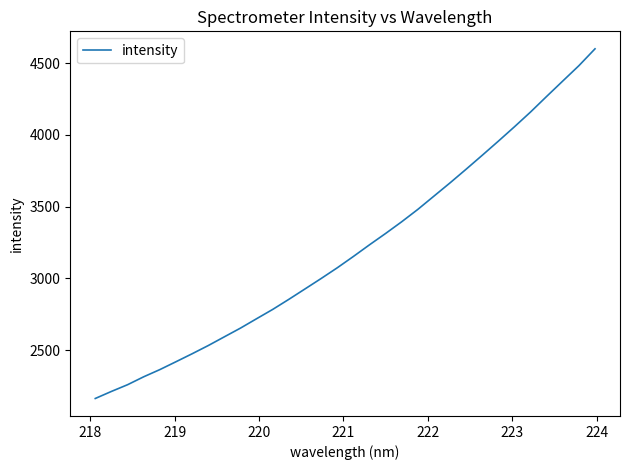

True or false: there are more than 2 points higher than both neighbors.

False